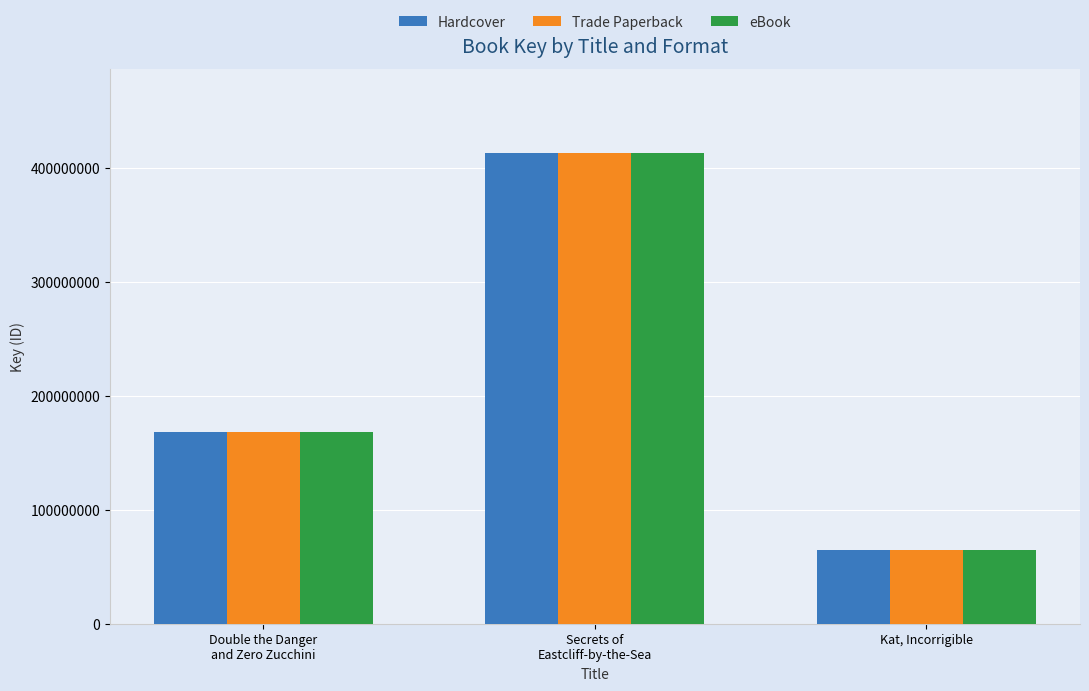

What are all the series names shown in the legend?

Hardcover, Trade Paperback, eBook